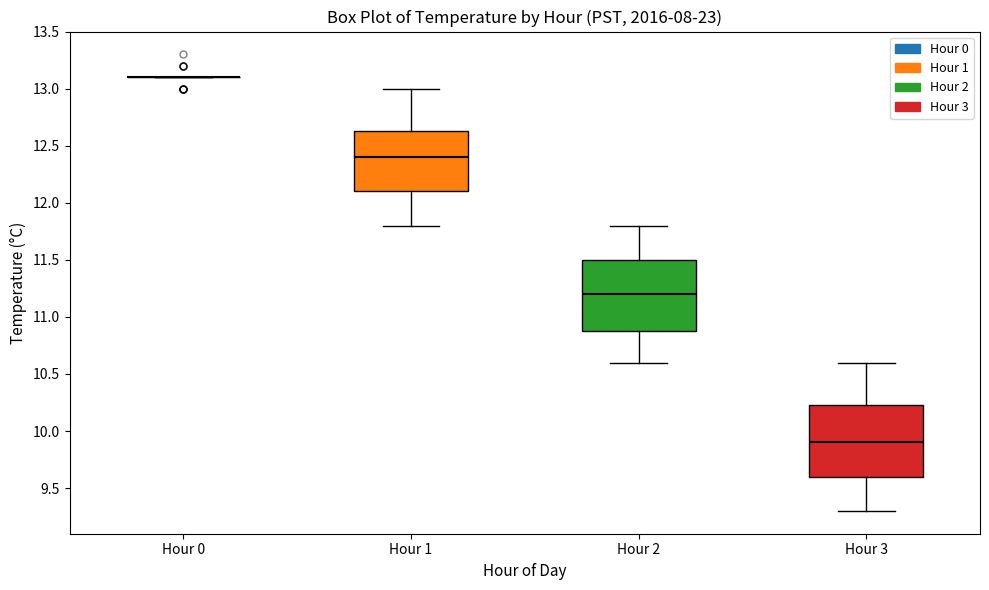

Reading left to right, transcribe this box plot: for each box, give where its median line is, the range the box spans, and where its two whiskers end, as read against the y-axis. The values are not printed on the chart, so give them approximately, as read against the axis.

Hour 0: box collapsed to a line at 13.10, whiskers 13.10 to 13.10
Hour 1: median 12.40, box 12.10 to 12.65, whiskers 11.80 to 13.00
Hour 2: median 11.20, box 10.90 to 11.50, whiskers 10.60 to 11.80
Hour 3: median 9.90, box 9.60 to 10.25, whiskers 9.30 to 10.60